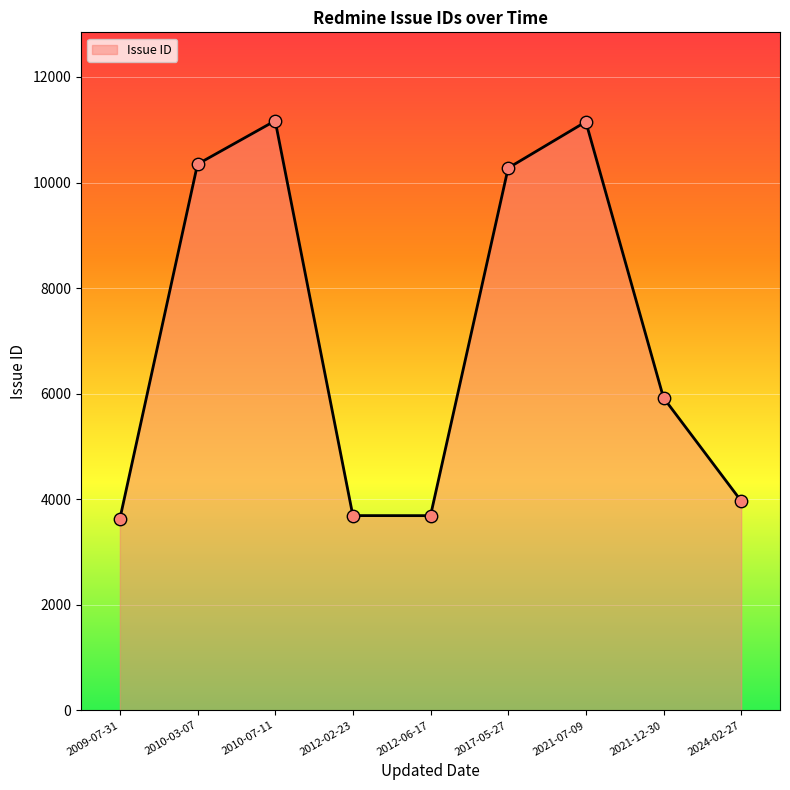

What is the change in value from 2012-06-17 to 2024-02-27?

+278